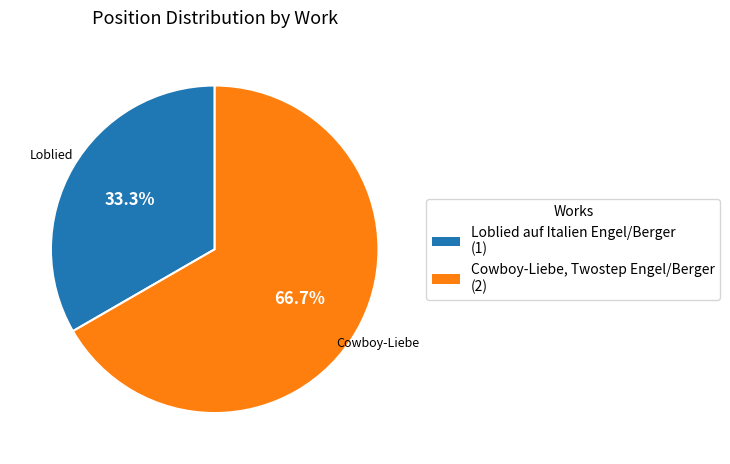

What is the ratio of the value at Cowboy-Liebe, Twostep Engel/Berger to the value at Loblied auf Italien Engel/Berger?

2.0